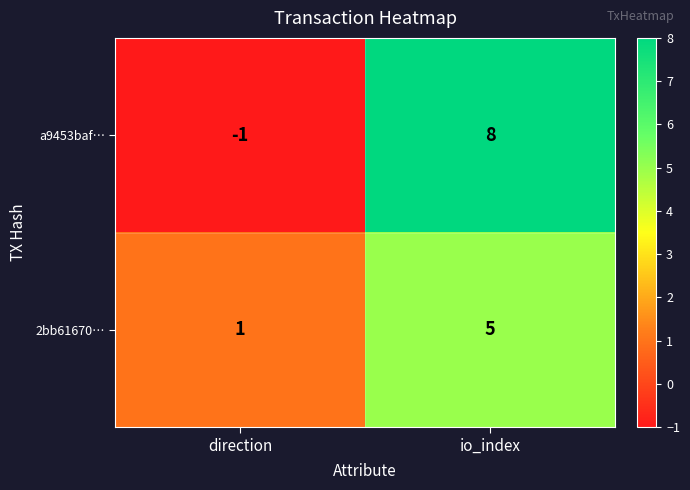

What is the difference between the maximum and minimum values in the a9453baf… series?

9